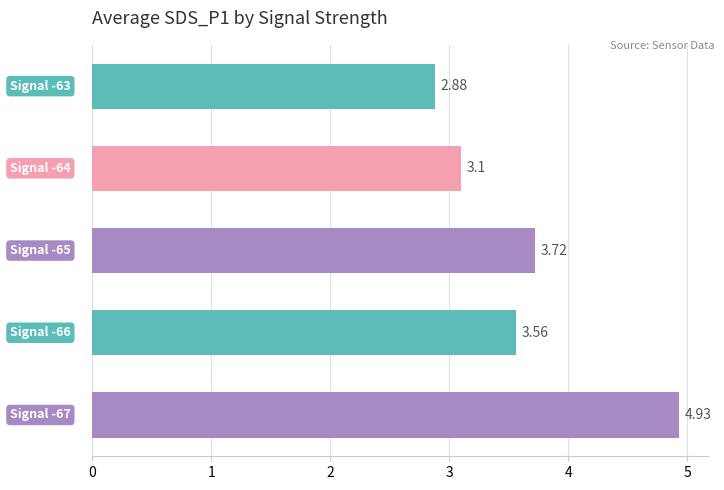

Does the chart contain any negative values?

No